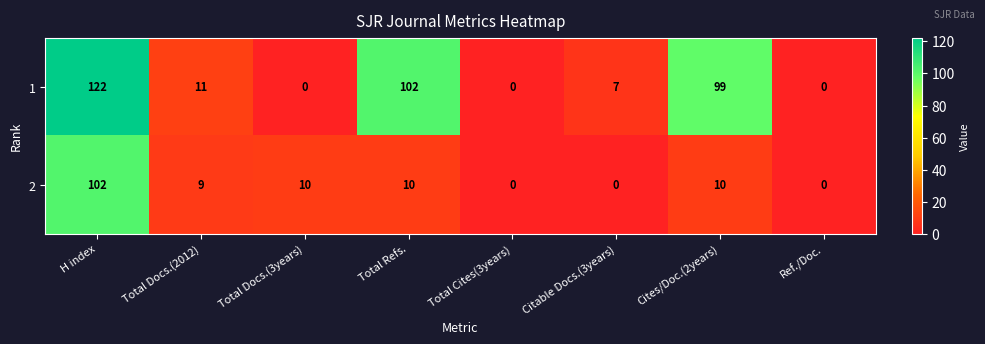

Between Total Docs.(3years) and Ref./Doc., which series saw the biggest shift?

2